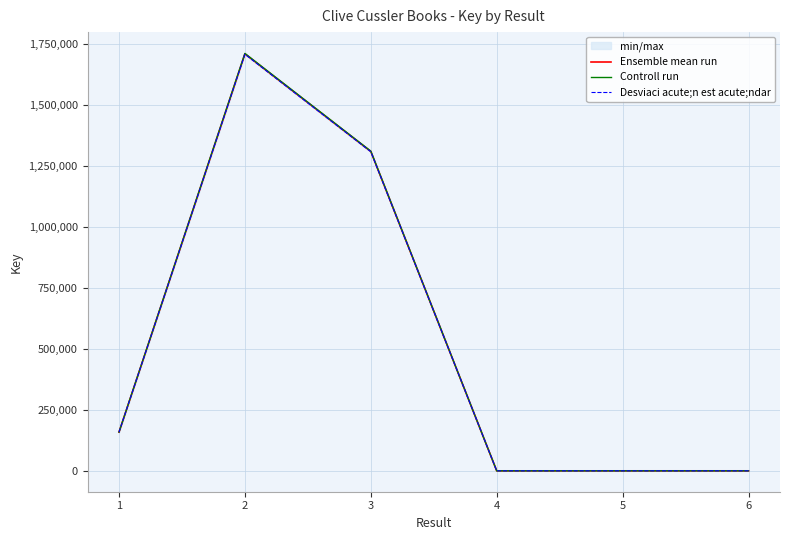

What is the difference between the maximum and minimum values in the Ensemble mean run series?

1707710.0